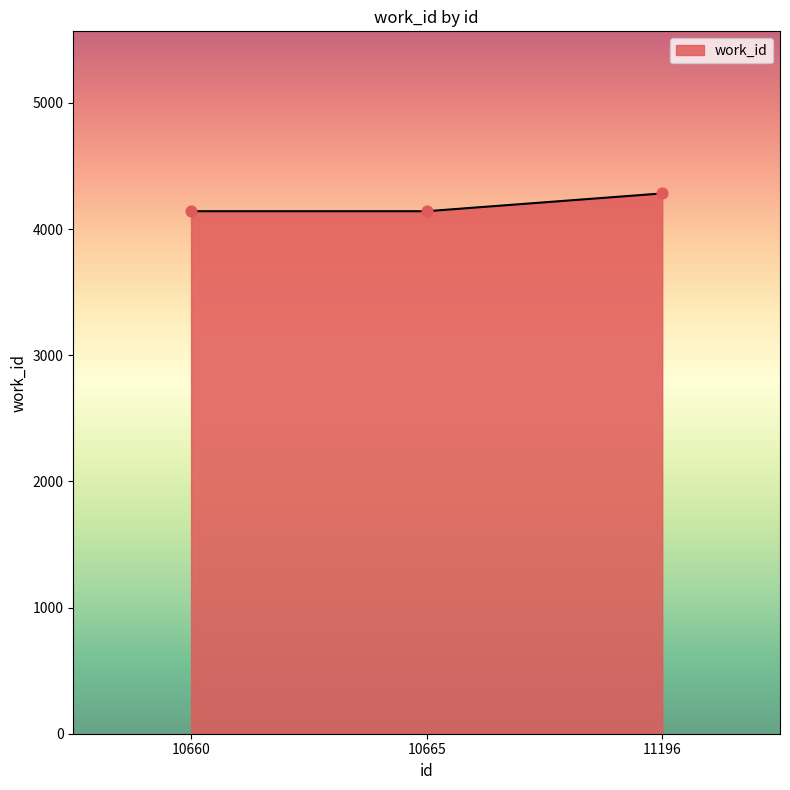

Approximately how many times larger is the value at 10665 compared to 11196?

1.0